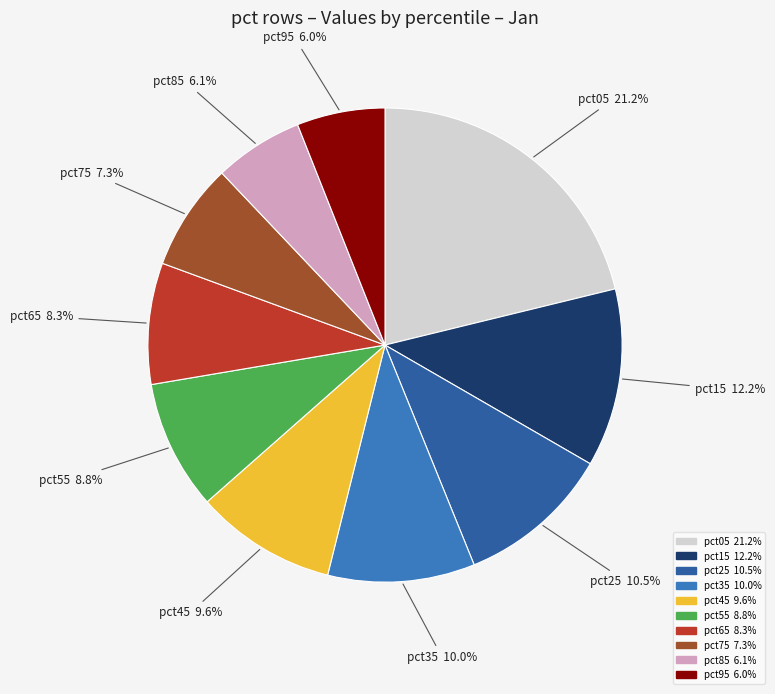

How many slices are in this pie chart?

10